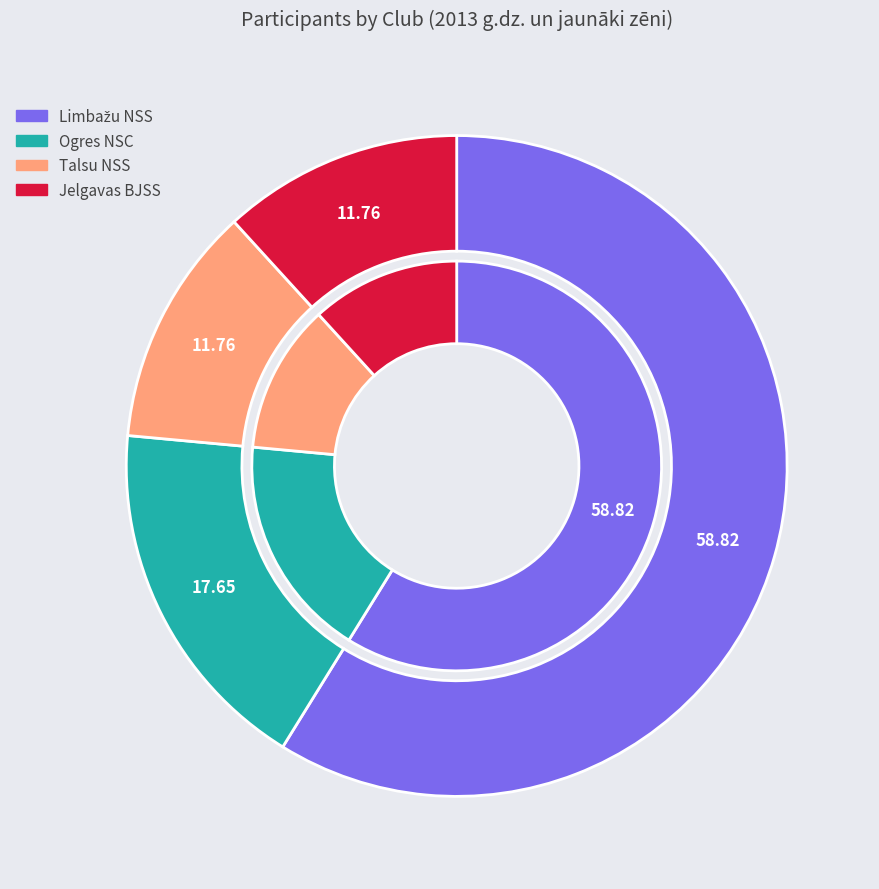

To the nearest percent, what is the average slice percentage?

25%